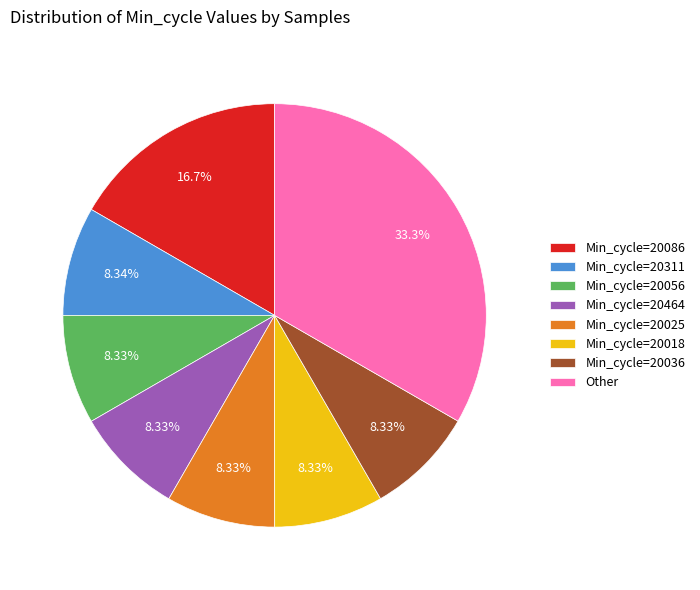

Is Min_cycle=20056 the majority of the pie?

No